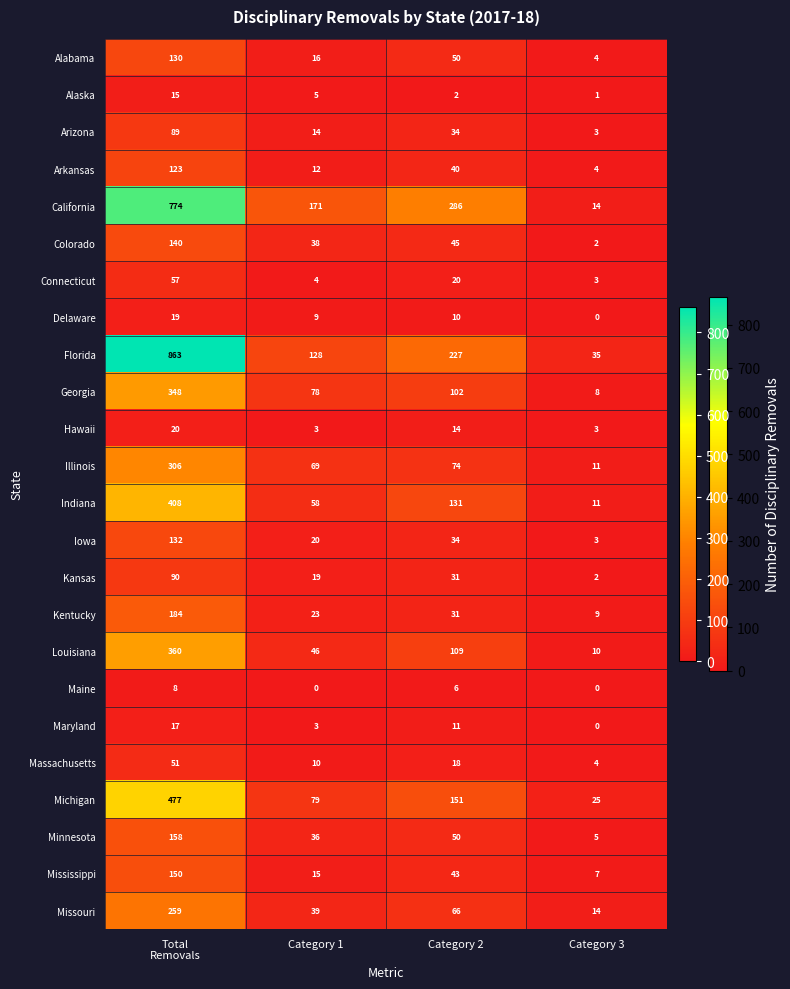

What is the maximum value shown in the chart?

863